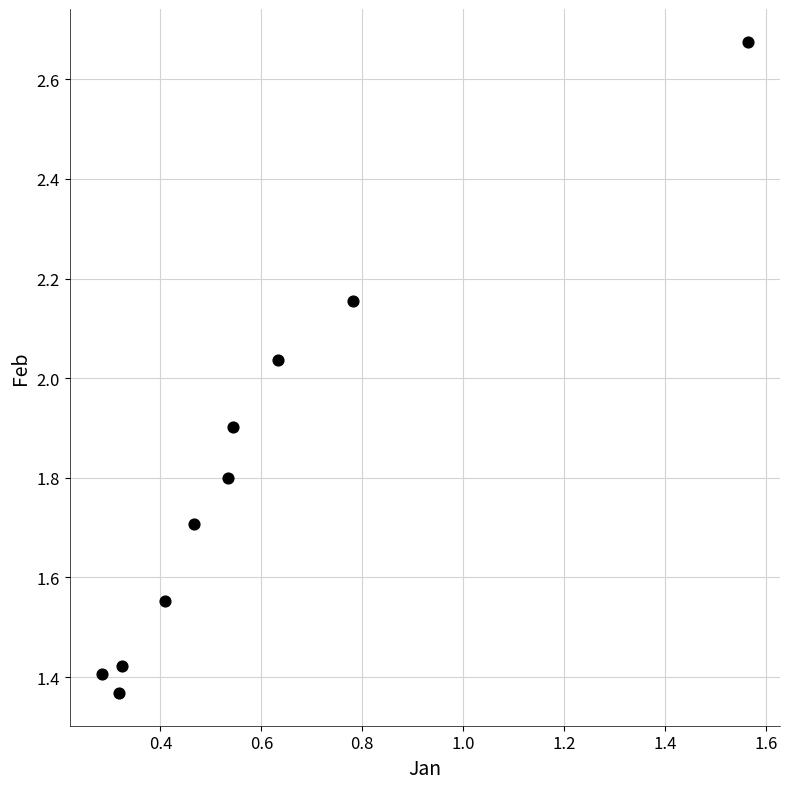

What is the average X value?

0.6